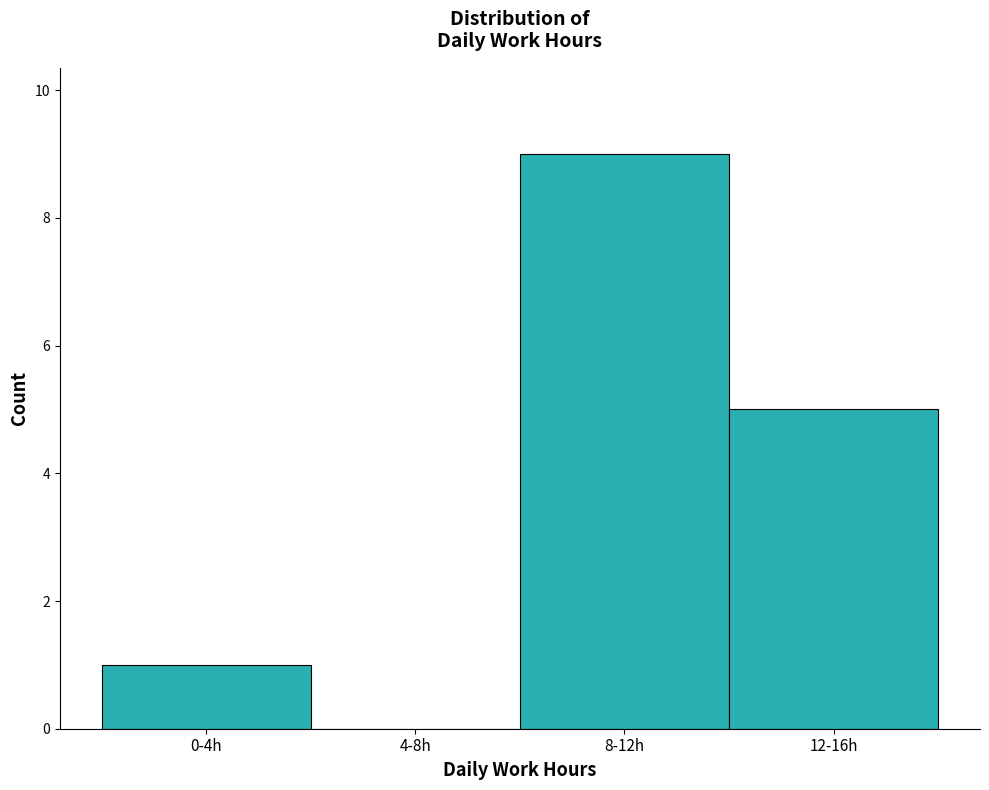

Reading right to left, what are all the values shown in this chart?

12-16h=5	8-12h=9	4-8h=0	0-4h=1